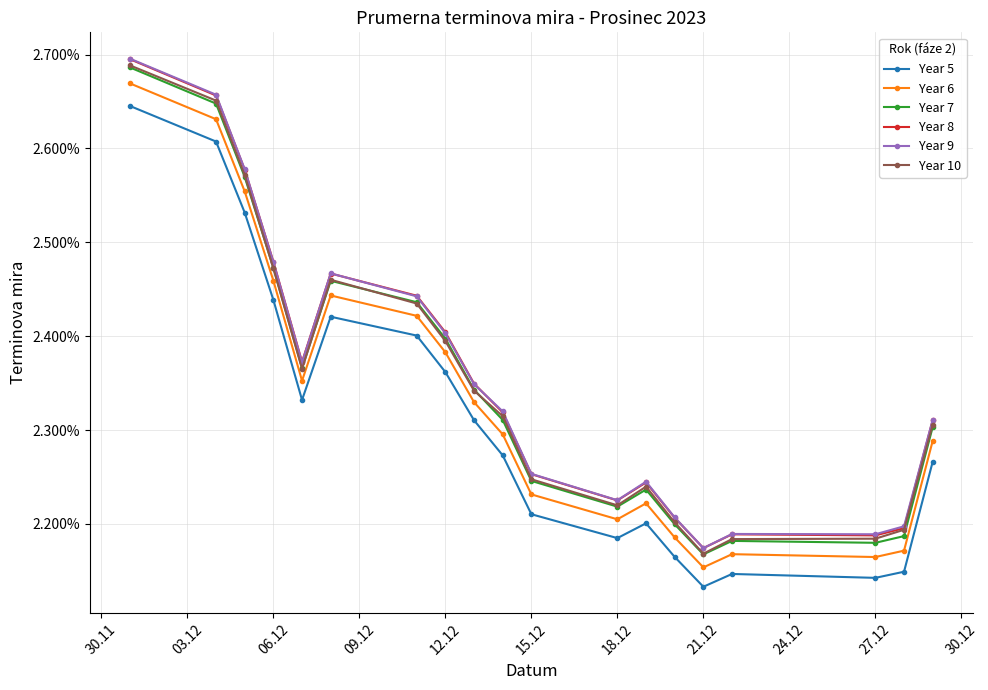

How many interior local peaks does the Year 5 series have?

3